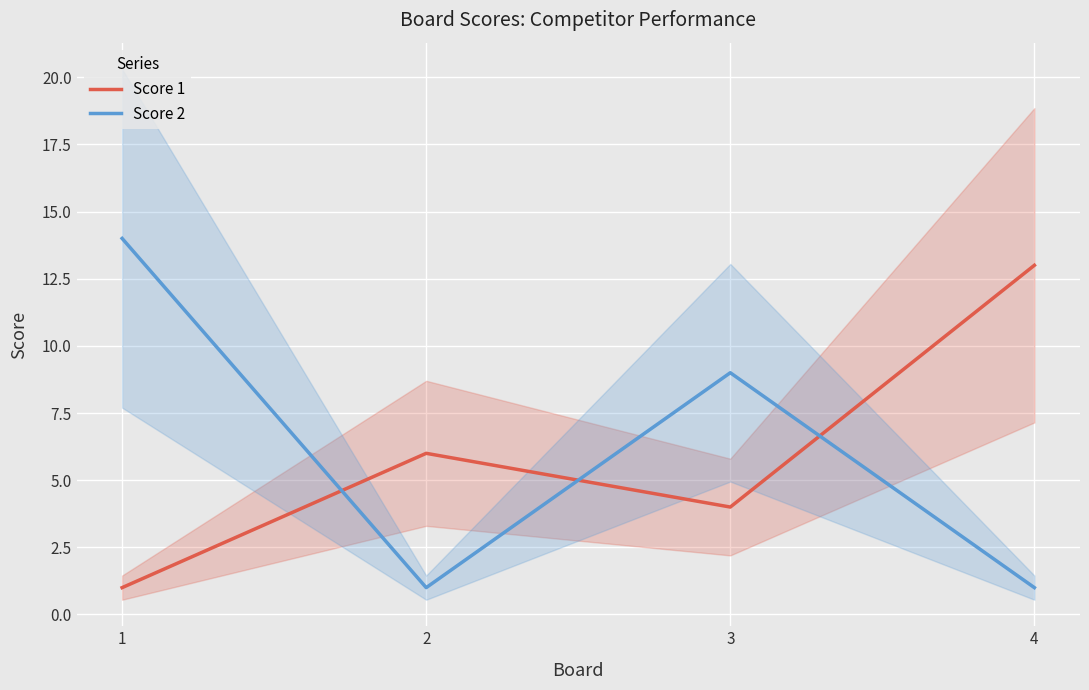

How many values in the Score 2 series are below 9?

2